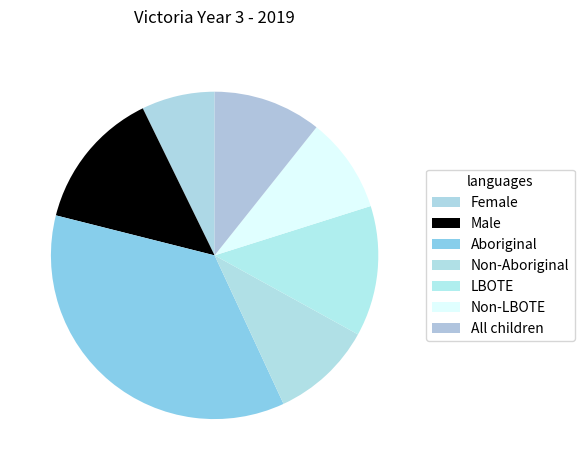

To the nearest percent, what is the difference between the Female and Non-LBOTE slice percentages?

2%